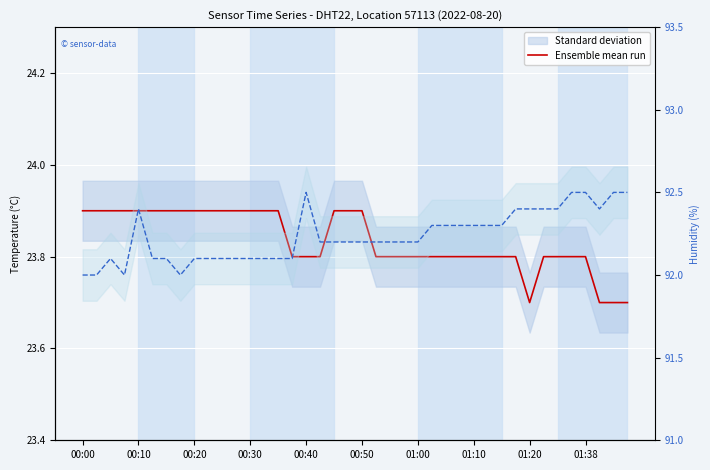

The value of Ensemble mean run at 23 is 13.8. True or false?

False